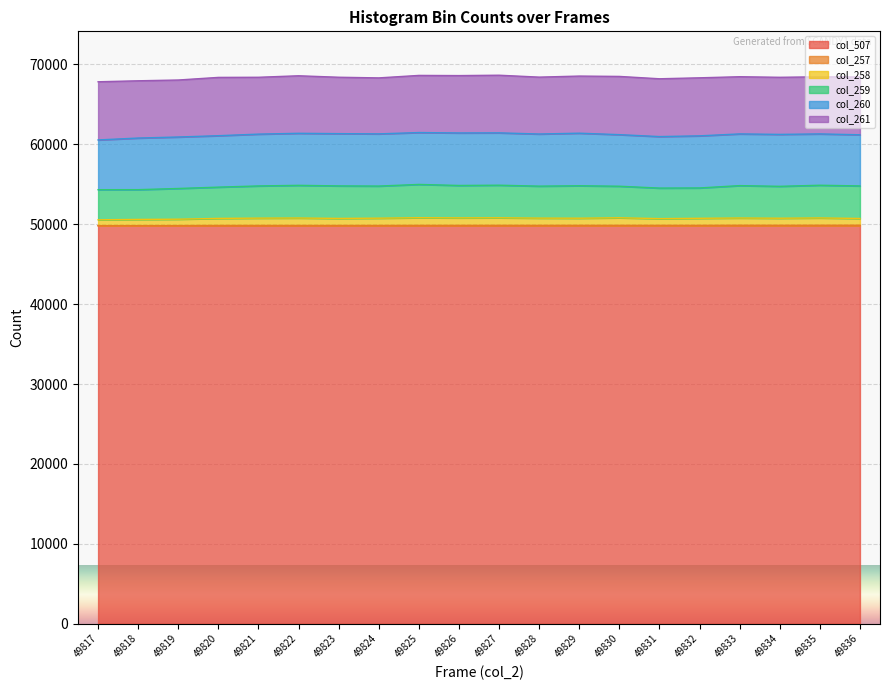

How many categories are shown in the chart?

20